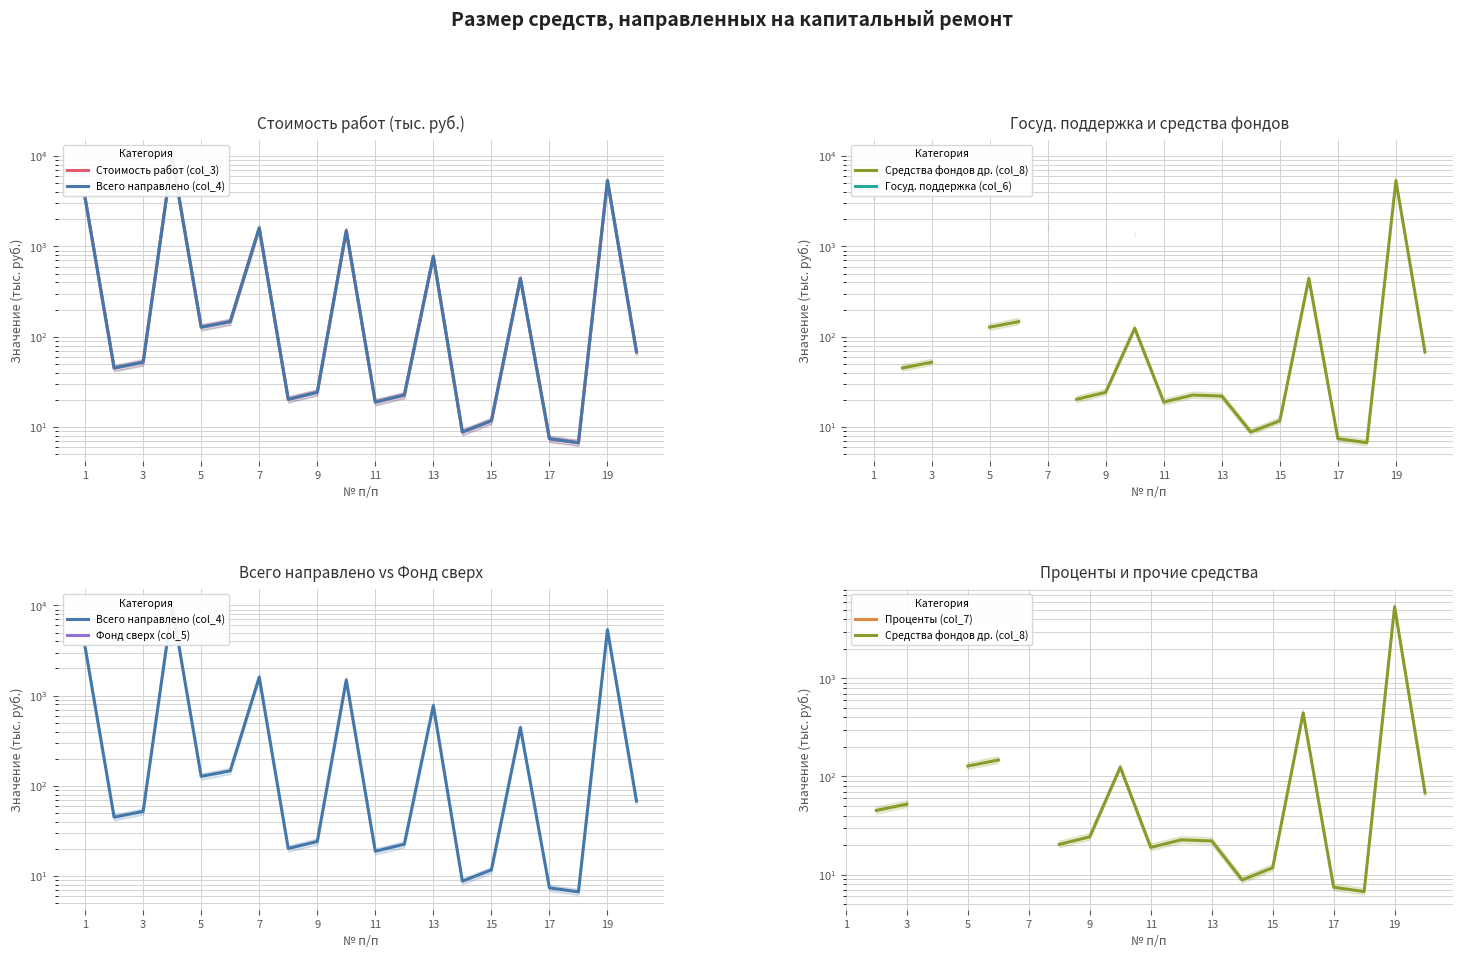

What are all the series names shown in the legend?

Стоимость работ (col_3), Всего направлено (col_4), Средства фондов др. (col_8), Госуд. поддержка (col_6), Фонд сверх (col_5), Проценты (col_7)